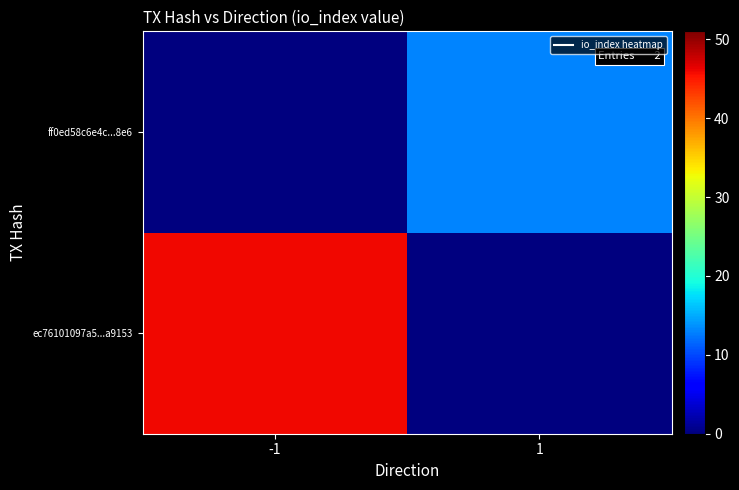

Reading left to right, list all the values displayed in this chart.

ec76101097a5...a9153: -1=46	1=0
ff0ed58c6e4c...8e6: -1=0	1=13